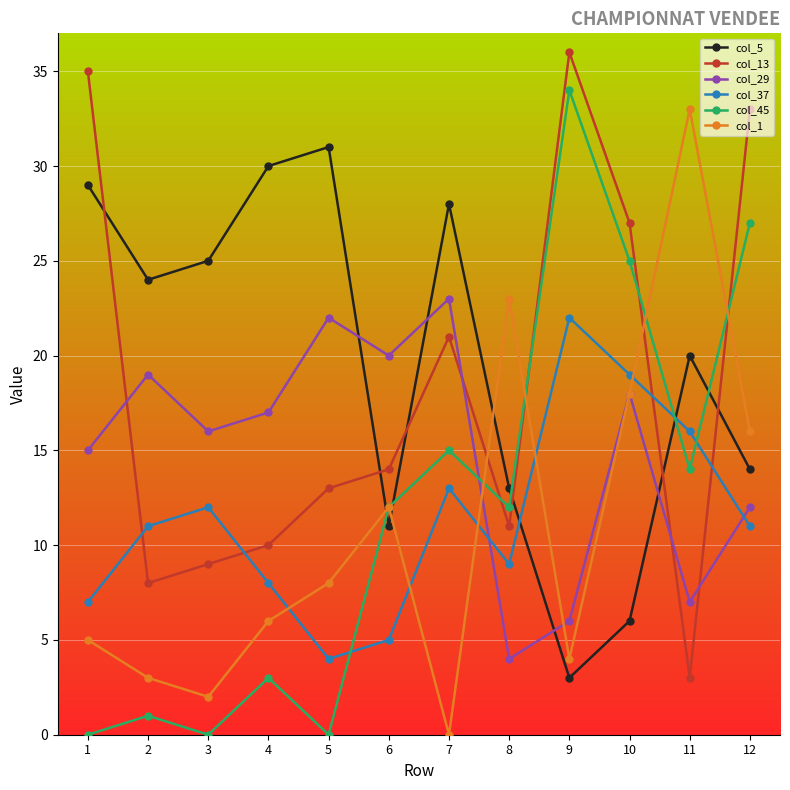

Which series ends up on top after the final intersection of col_37 and col_29?

col_29